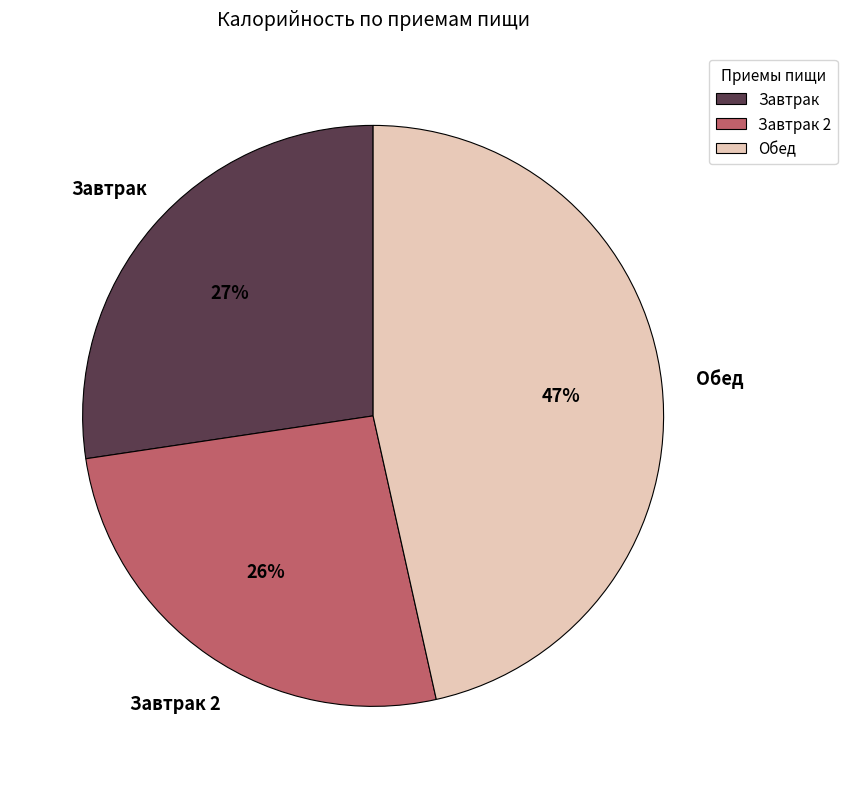

Combined, do Завтрак and Обед account for over 50%?

Yes